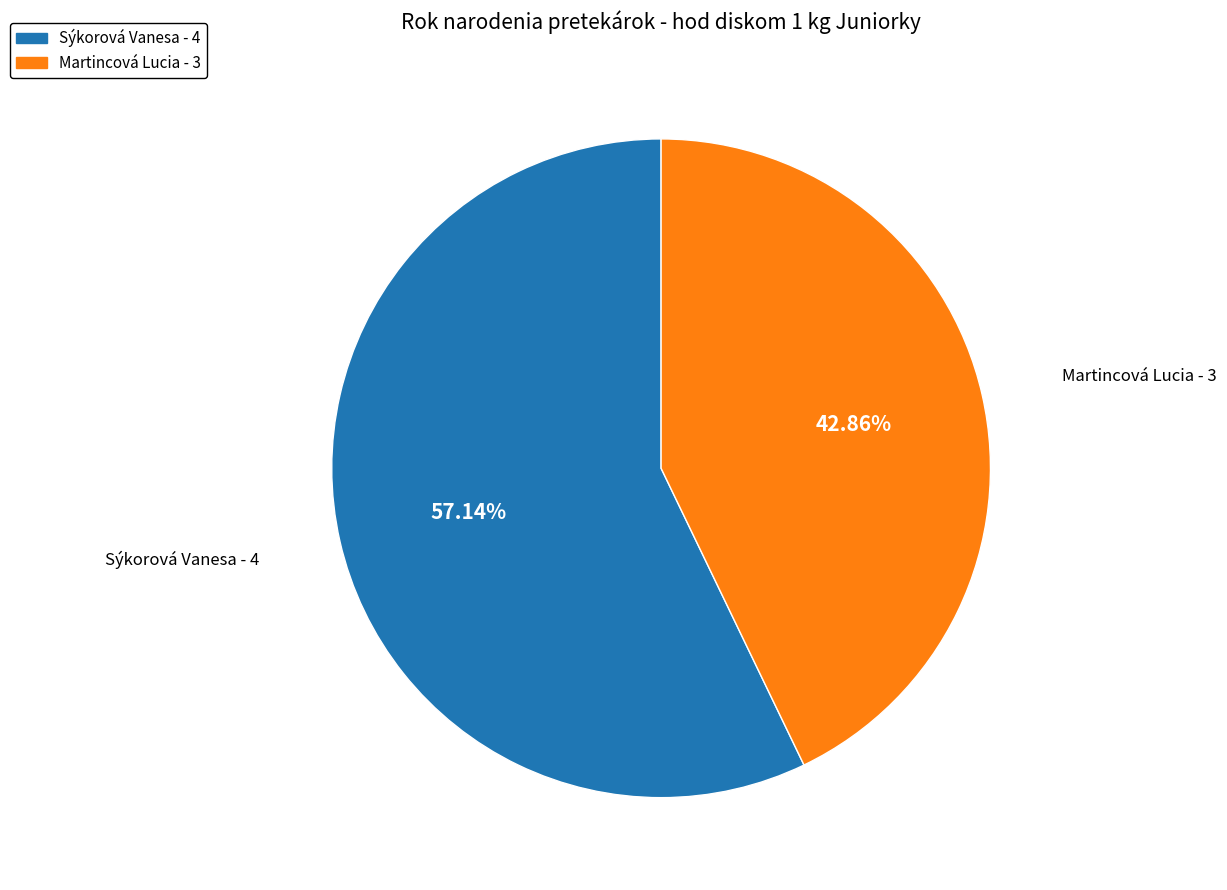

Is there a majority slice in this chart?

Yes